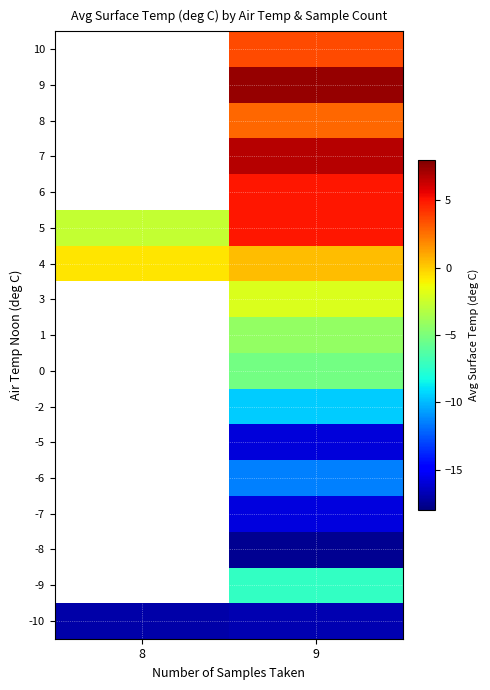

What is the greatest value displayed?

7.4